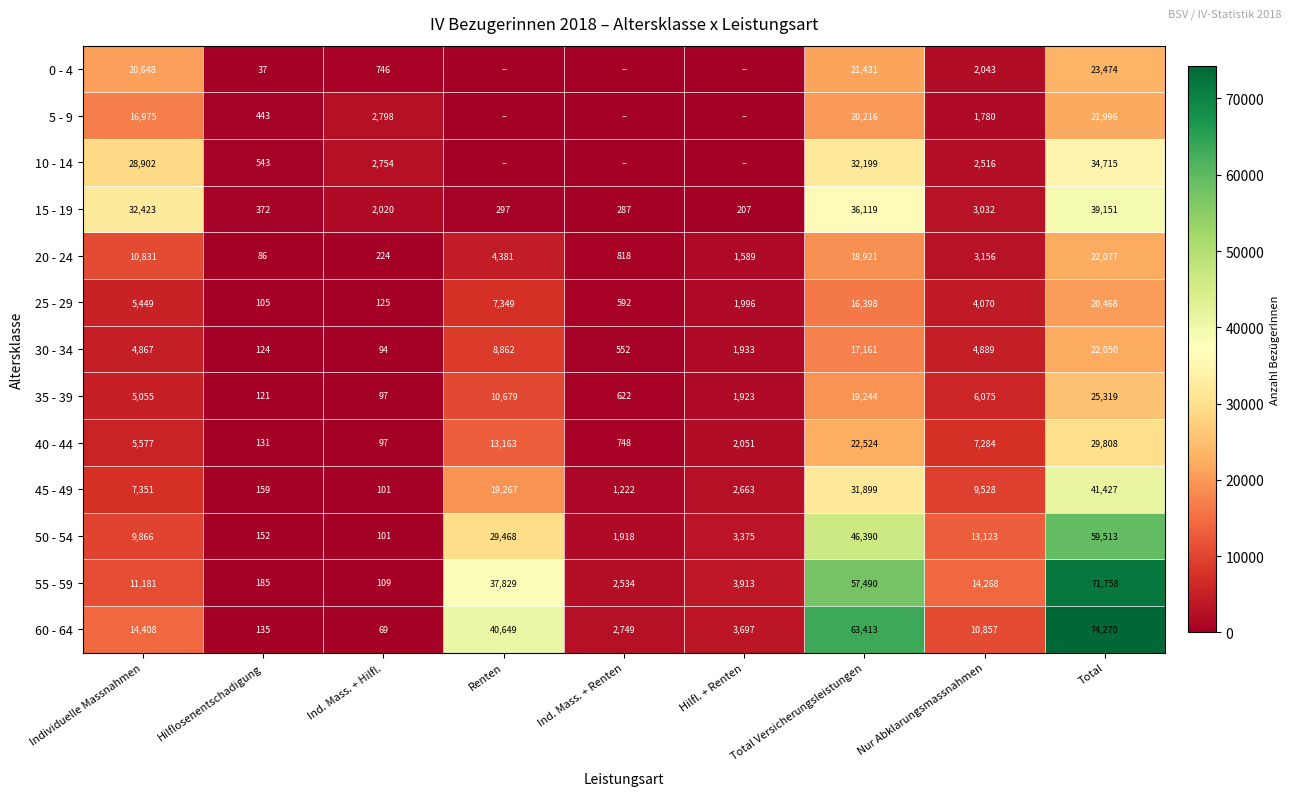

List the labels in order of 40 - 44 value, largest first.

Total, Total Versicherungsleistungen, Renten, Nur Abklarungsmassnahmen, Individuelle Massnahmen, Hilfl. + Renten, Ind. Mass. + Renten, Hilflosenentschadigung, Ind. Mass. + Hilfl.